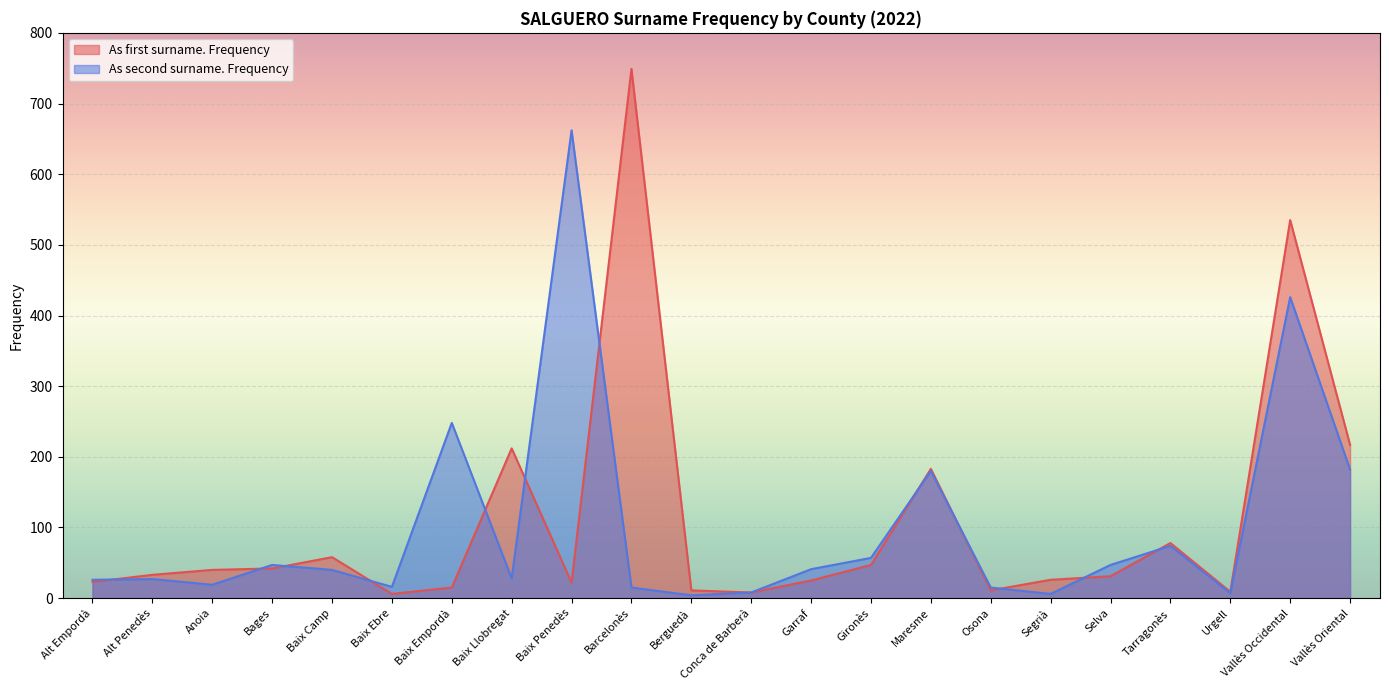

At which category is the sum across all series the highest?

Vallès Occidental